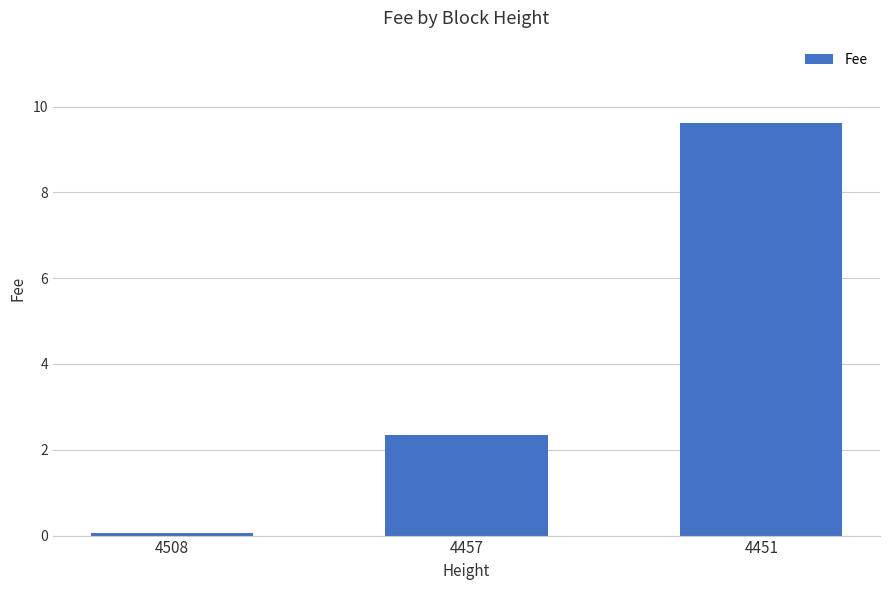

Reading left to right, transcribe all the data shown in this chart.

0.1	2.3	9.6